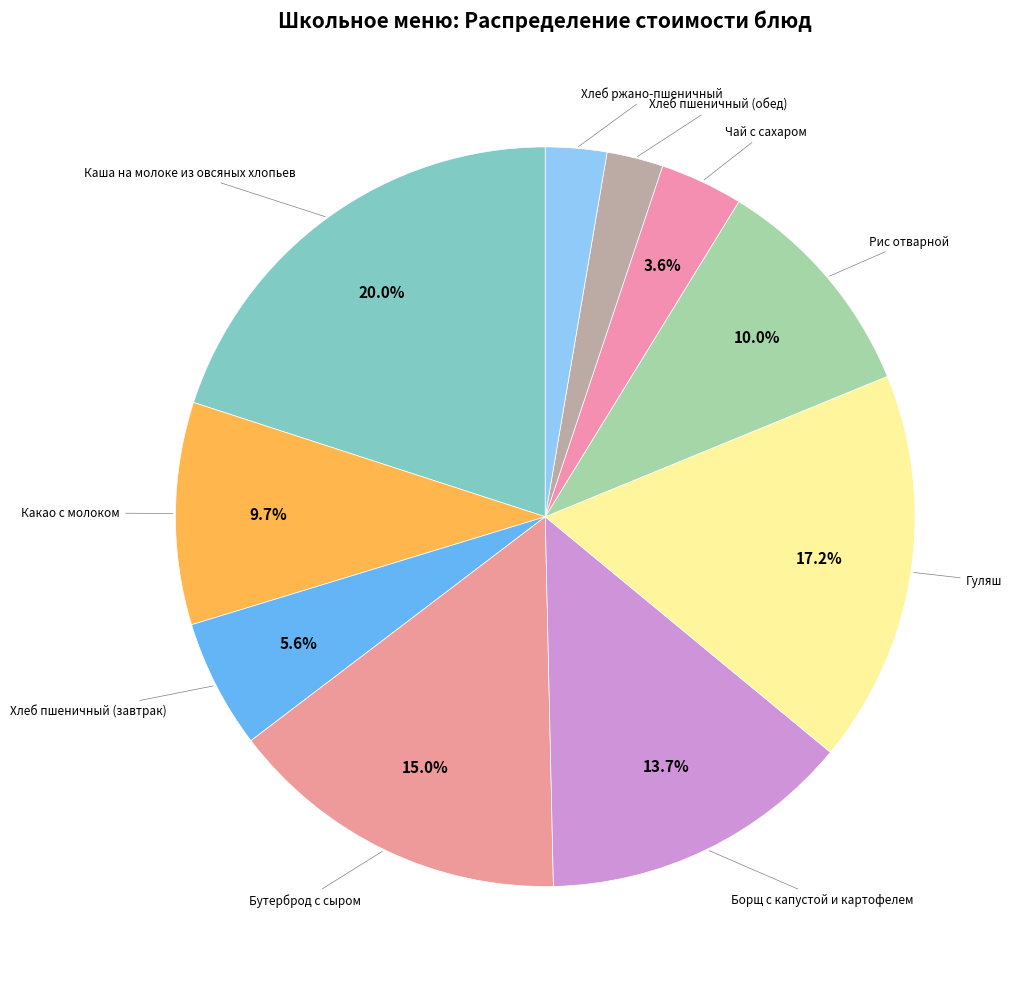

Which slice is the smallest?

Хлеб пшеничный (обед)